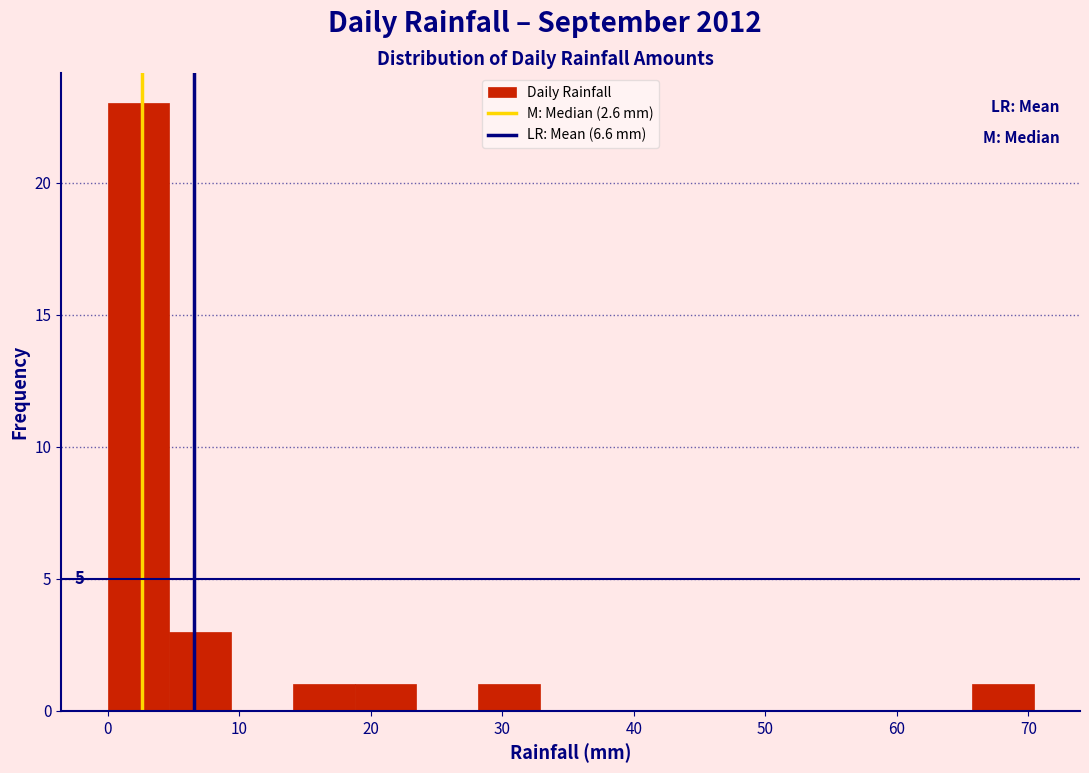

Over which range of the x-axis is the bar tallest?

0 to 5